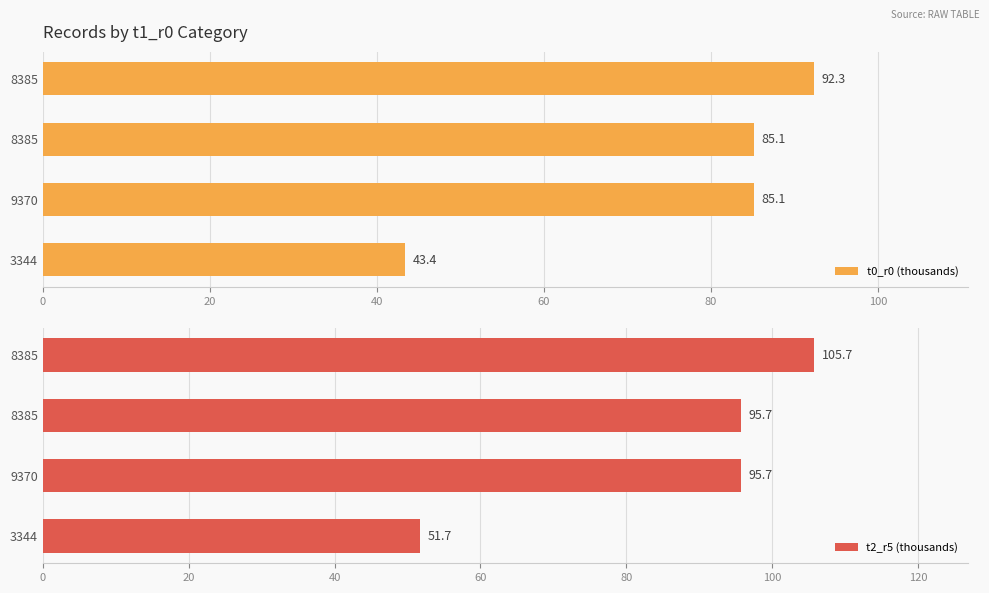

How many categories are shown in the chart?

4